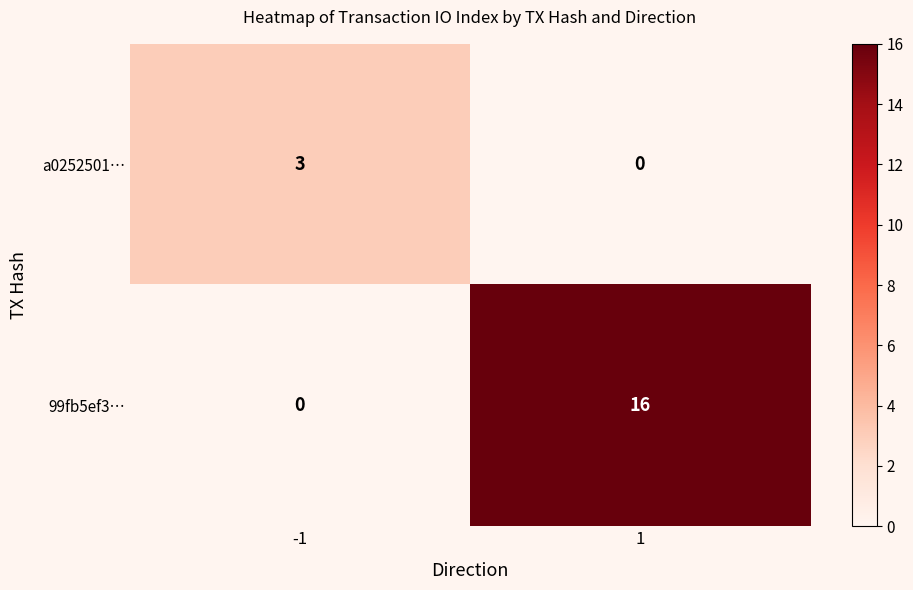

List the series in order of their overall mean, highest first.

99fb5ef3…, a0252501…